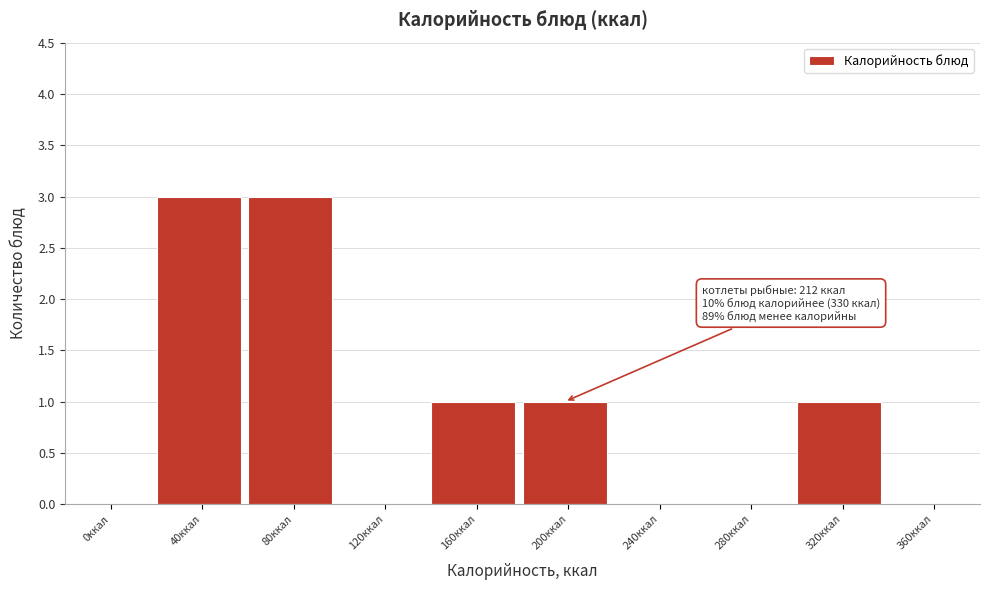

Reading right to left, what are all the values shown in this chart?

360ккал=0	320ккал=1	280ккал=0	240ккал=0	200ккал=1	160ккал=1	120ккал=0	80ккал=3	40ккал=3	0ккал=0